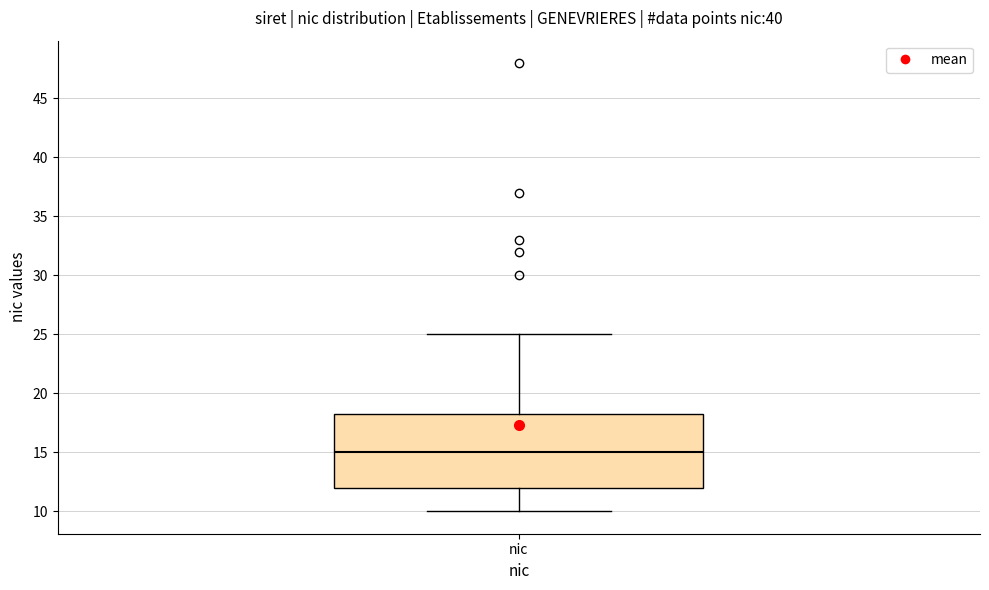

Read this box plot against the y-axis: the position of the median line, the range covered by the box, and the ends of both whiskers. The values are not printed on the chart, so give them approximately, as read against the axis.

median 15.0, box 12.0 to 18.5, whiskers 10.0 to 25.0